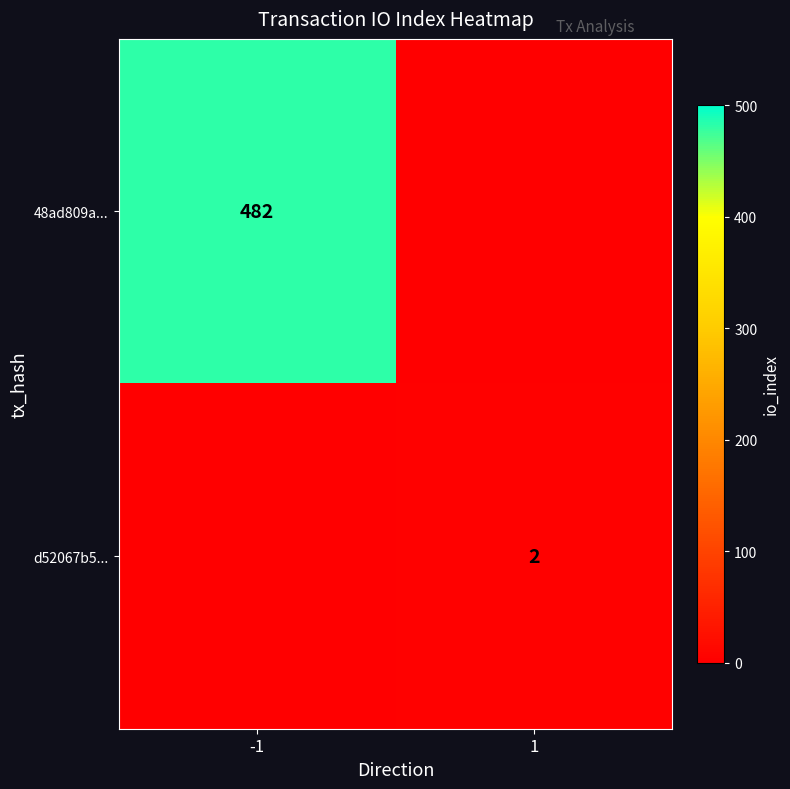

Is it true that 48ad809a... equals 234 at -1?

False